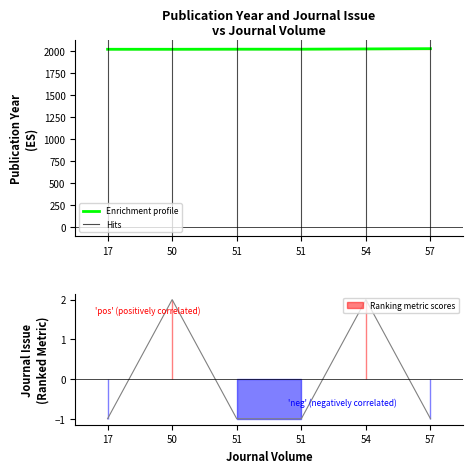

Which label corresponds to the smallest value in the chart?

17